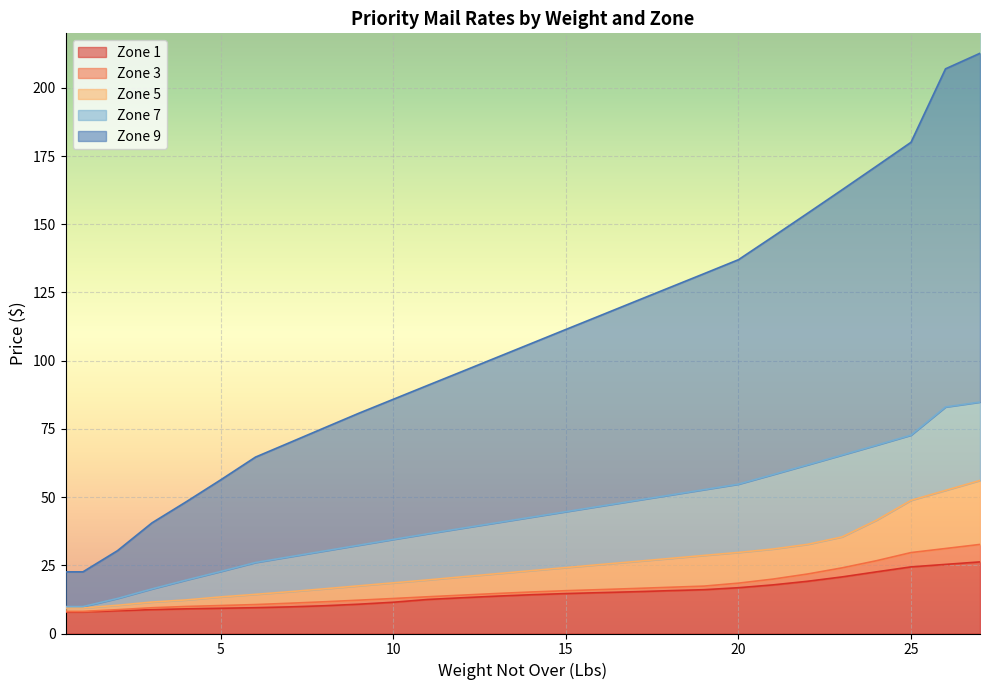

What is the value of the Zone 1 point at the 10th from the left?

10.7